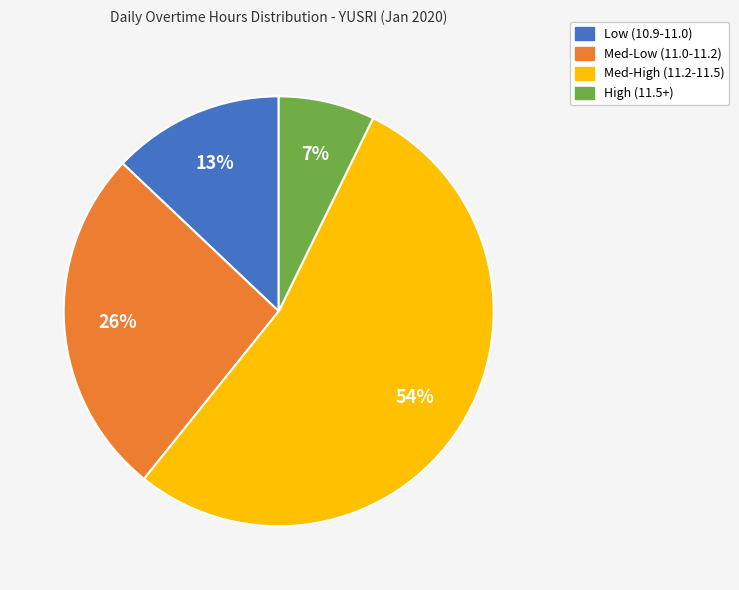

Does any single category account for the majority?

Yes